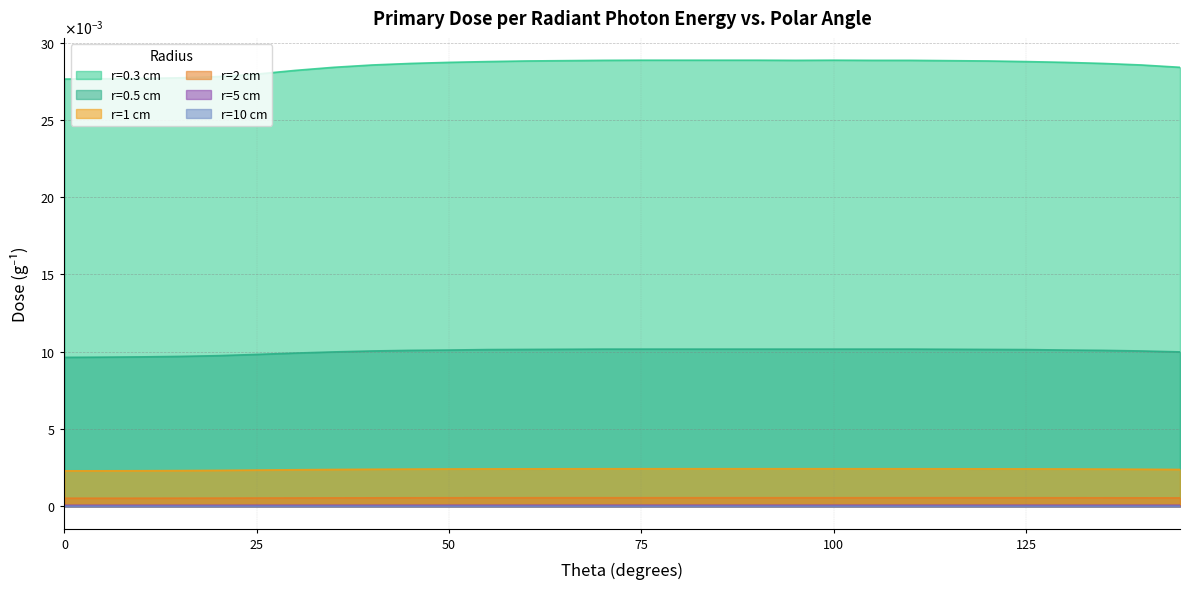

Rank the categories by r=1 cm value from lowest to highest.

0, 5, 10, 15, 20, 25, 30, 35, 145, 40, 140, 45, 135, 50, 130, 55, 125, 60, 120, 65, 115, 70, 110, 75, 105, 80, 85, 90, 95, 100